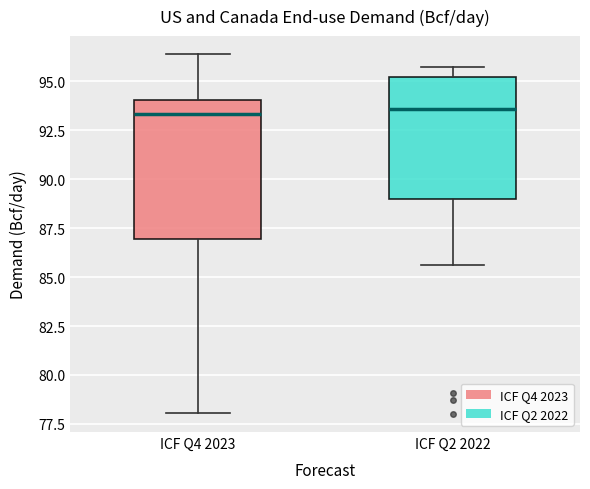

Comparing the boxes themselves (not the whiskers), which one is the tallest?

ICF Q4 2023